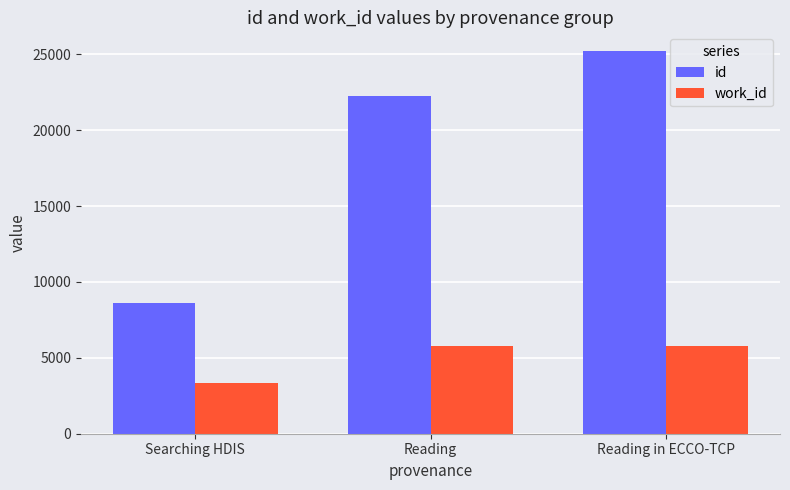

What is the sum of the id values at Reading in ECCO-TCP and Searching HDIS?

33776.0